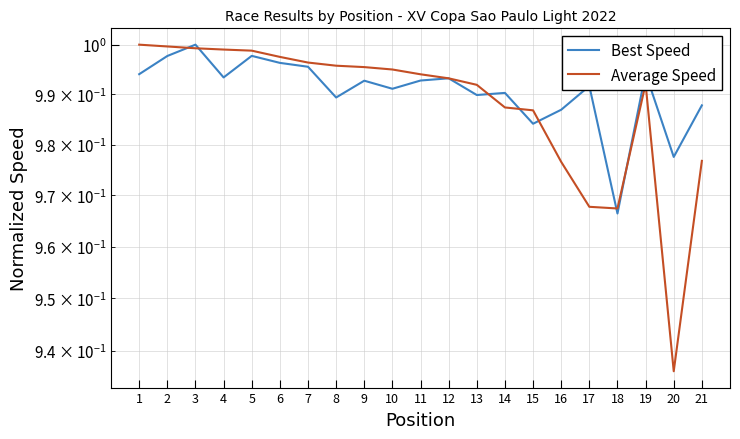

The value of Best Speed at 4 is 1.0. True or false?

True